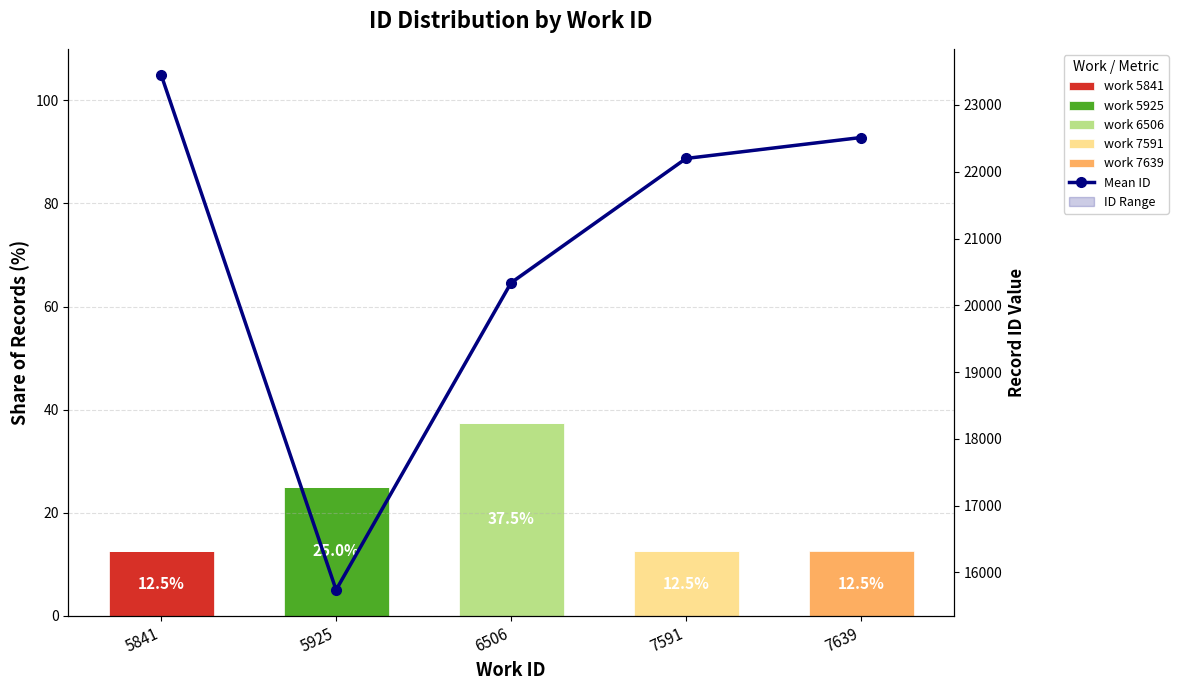

The work 7639 series shows -8.7 at 7591. True or false?

False